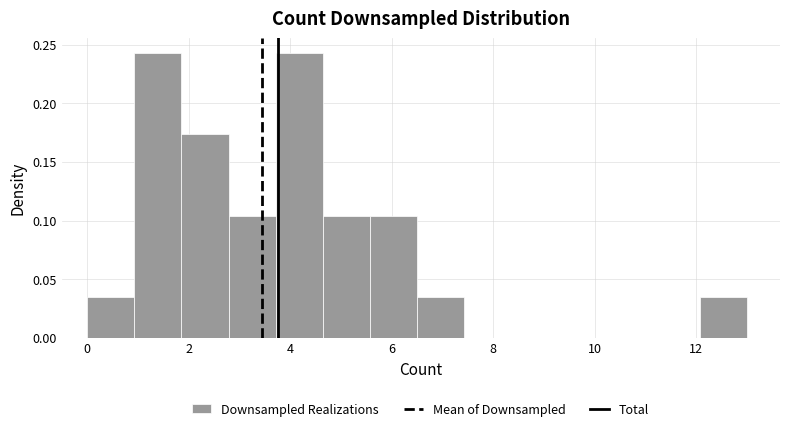

Reading left to right, transcribe this chart: for each bar, give the range it covers on the x-axis and its height. Neither the bar edges nor the heights are printed on the chart, so give them approximately, as read against the axes.

0.0 to 1.0: 0.035
1.0 to 1.8: 0.245
1.8 to 2.8: 0.175
2.8 to 3.8: 0.105
3.8 to 4.6: 0.245
4.6 to 5.6: 0.105
5.6 to 6.6: 0.105
6.6 to 7.4: 0.035
7.4 to 8.4: 0
8.4 to 9.2: 0
9.2 to 10.2: 0
10.2 to 11.2: 0
11.2 to 12.0: 0
12.0 to 13.0: 0.035